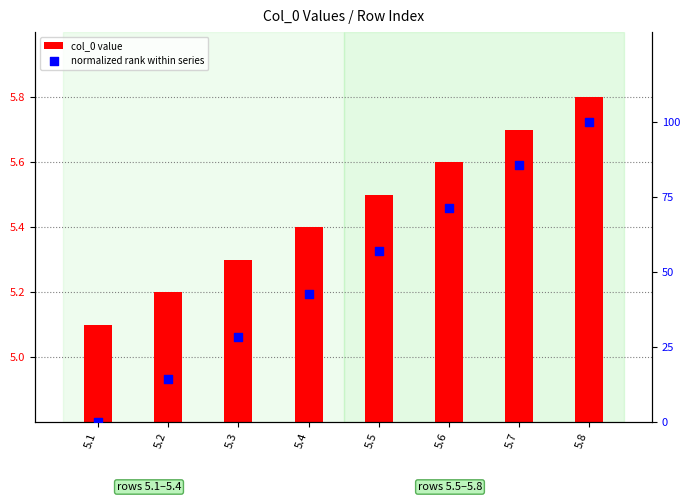

At which category is the sum across all series the highest?

5.8